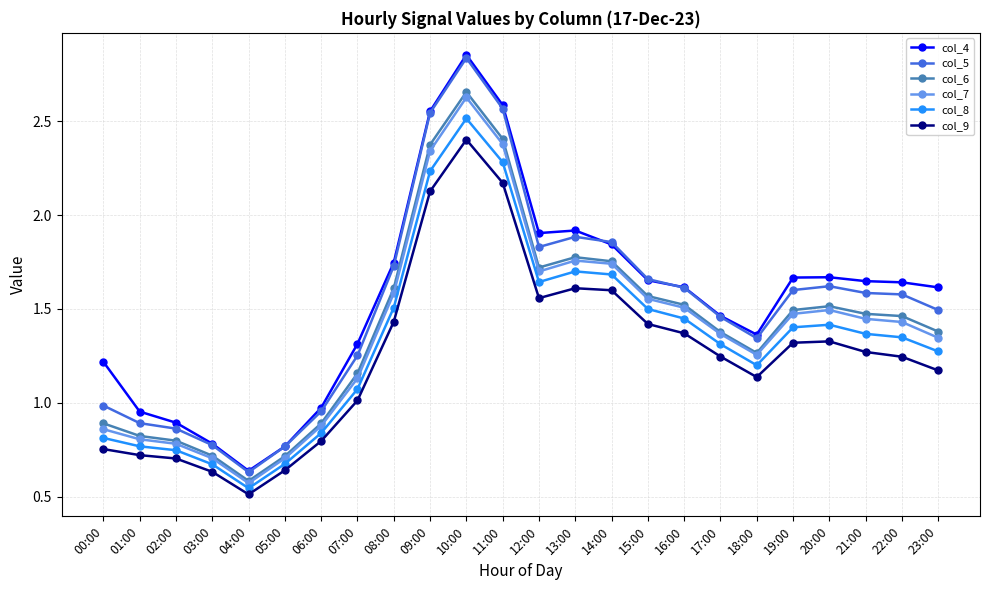

True or false: col_8 and col_4 cross at least once.

False